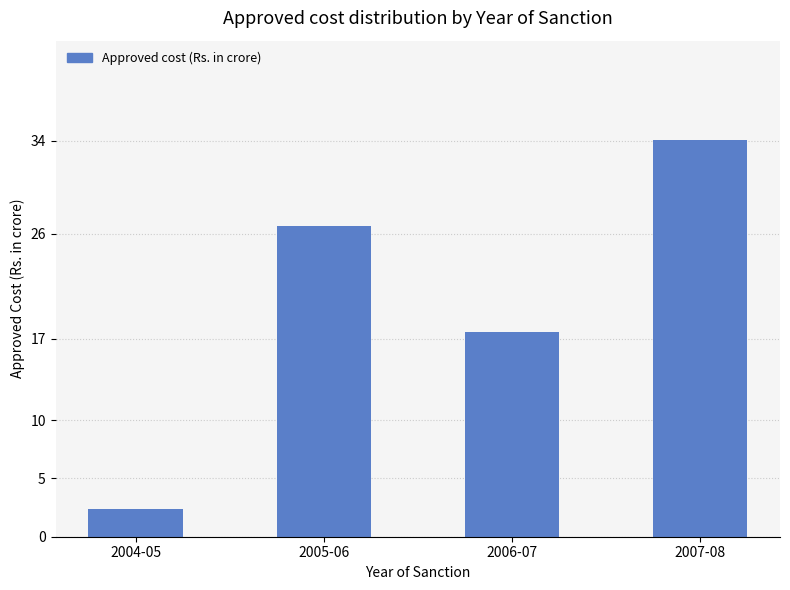

What position from the left is 2004-05?

1